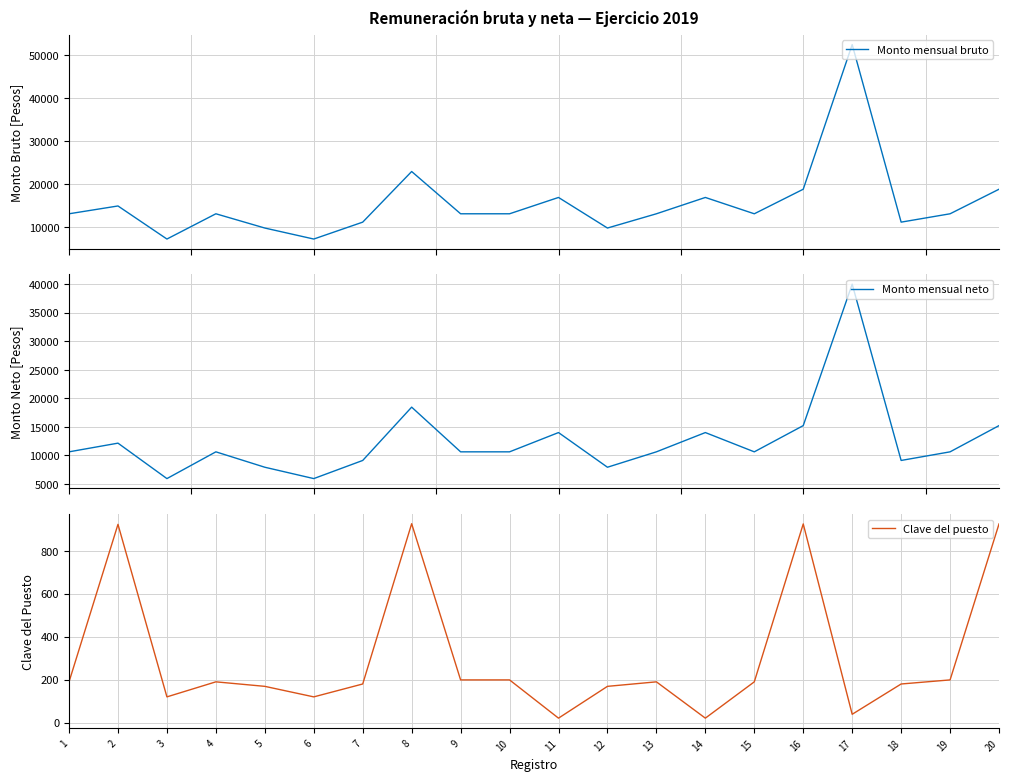

What is the difference between the maximum and minimum values in the Monto mensual bruto series?

45180